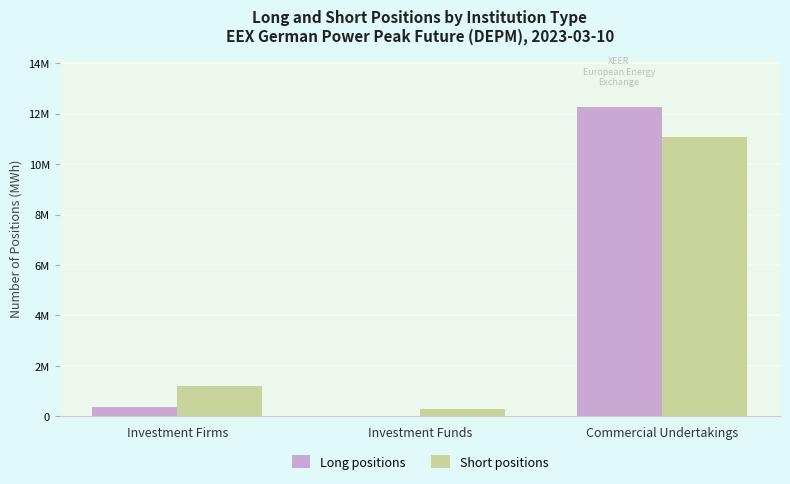

List the series in order of their overall mean, highest first.

Long positions, Short positions